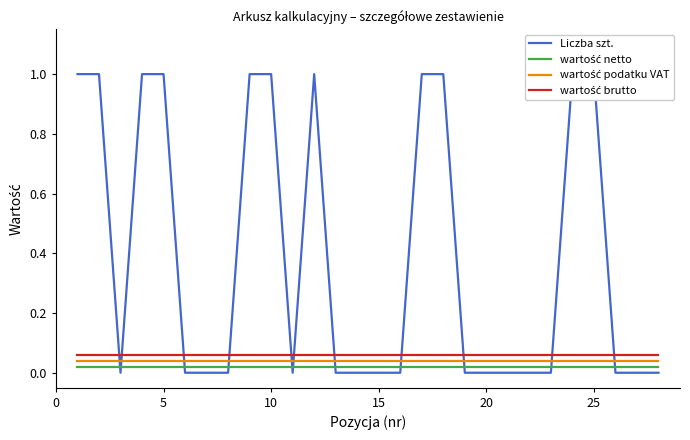

Is it true that Liczba szt. equals 0.4 at 12?

False